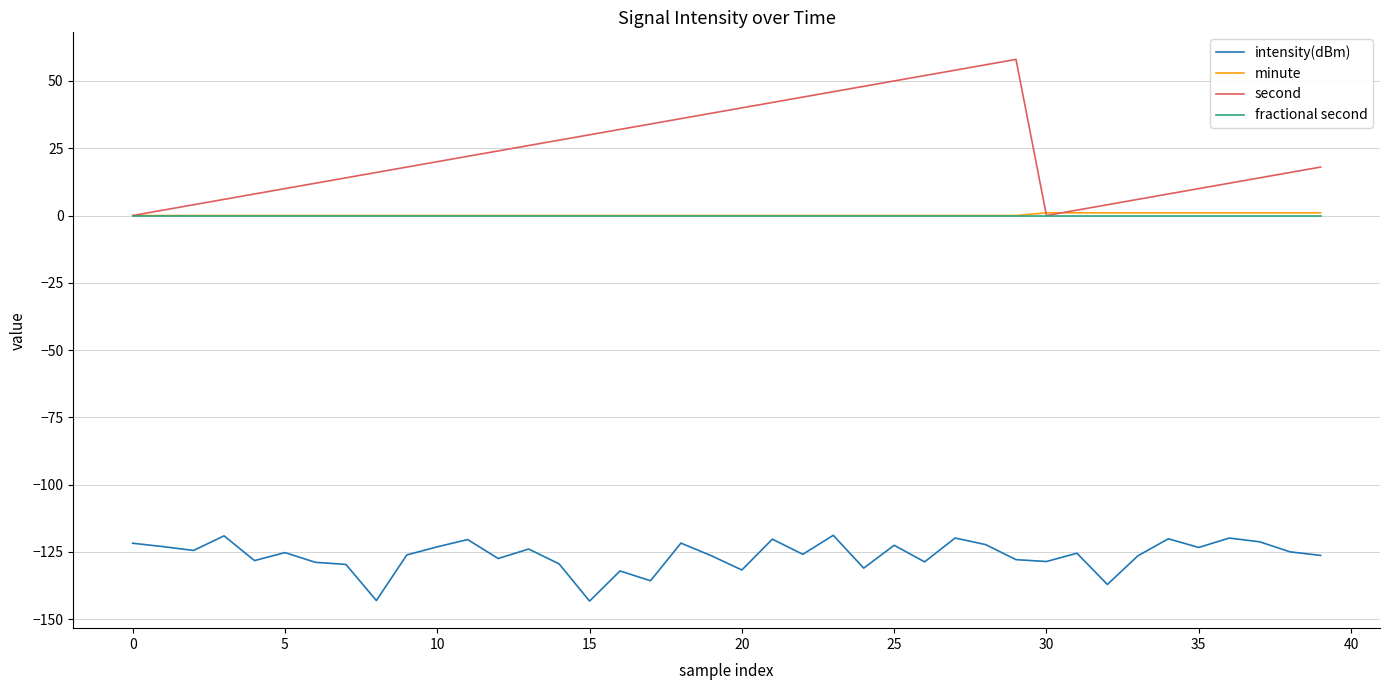

Which series has the largest range (max minus min)?

second